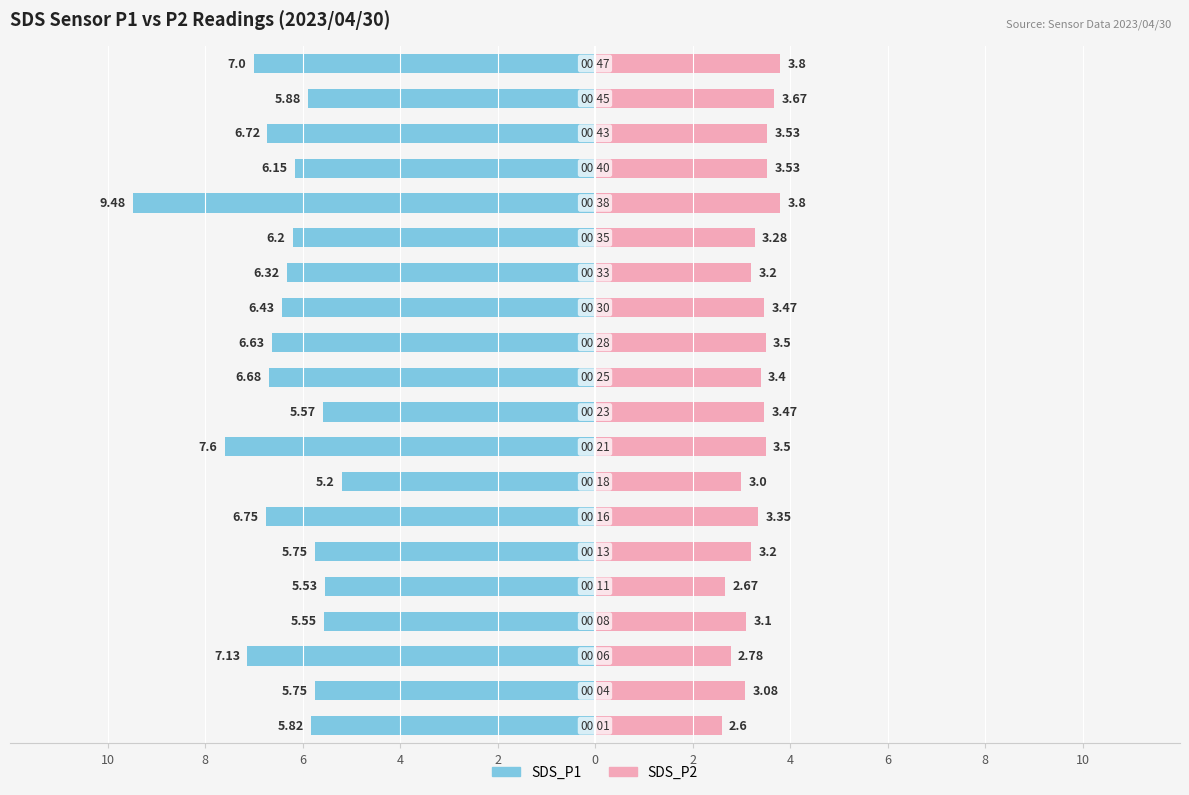

Between 2 and 10, which is larger?

10